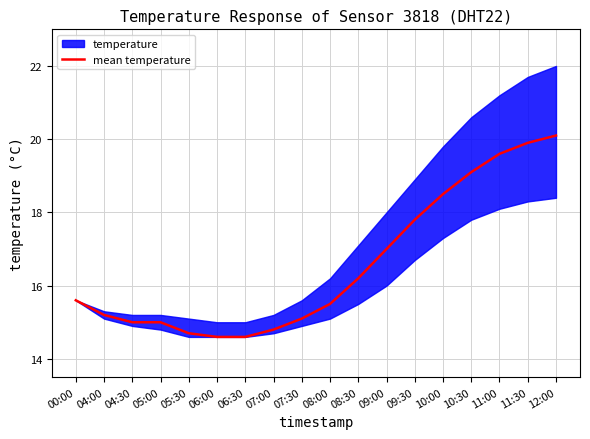

Between 06:00 and 05:00, which is larger?

05:00